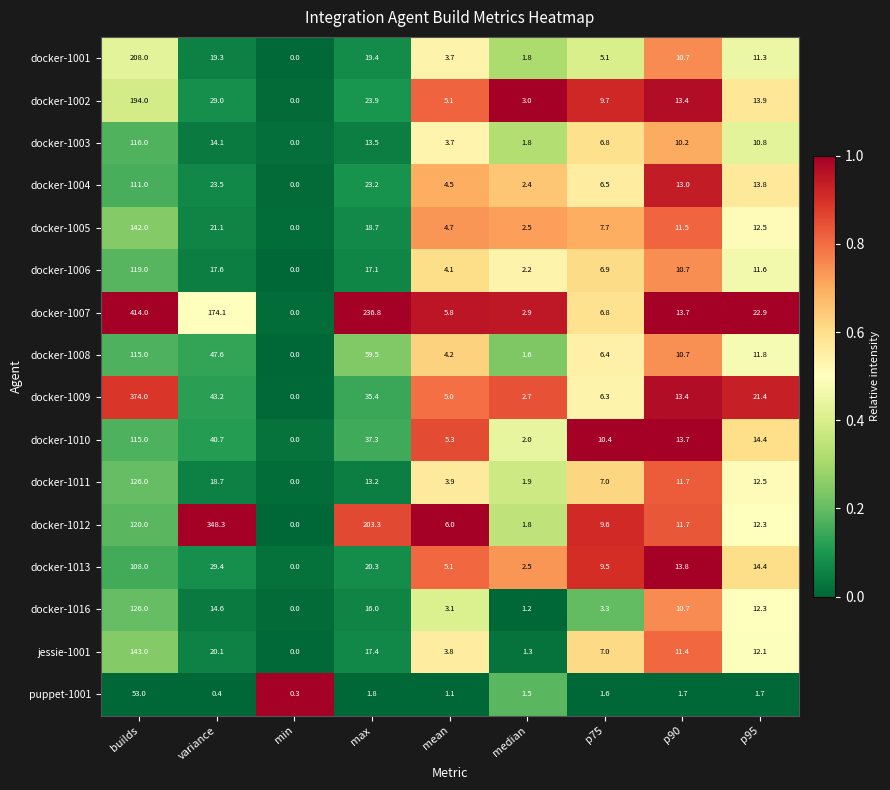

What is the maximum value shown in the chart?

414.0